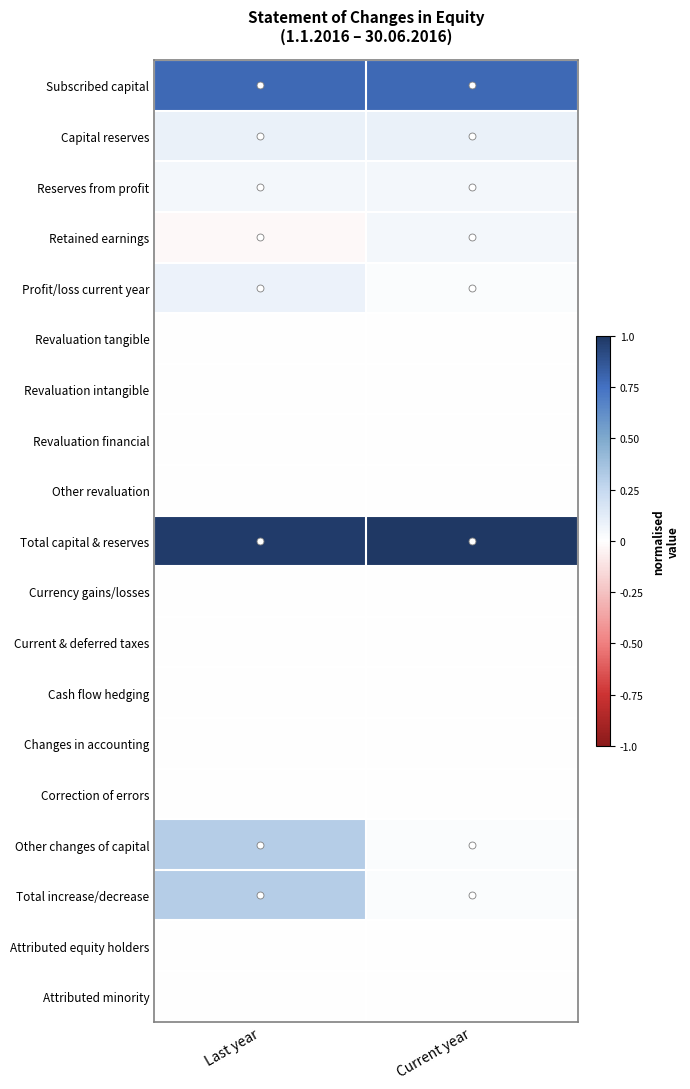

Which category has the lowest value across all series?

Last year